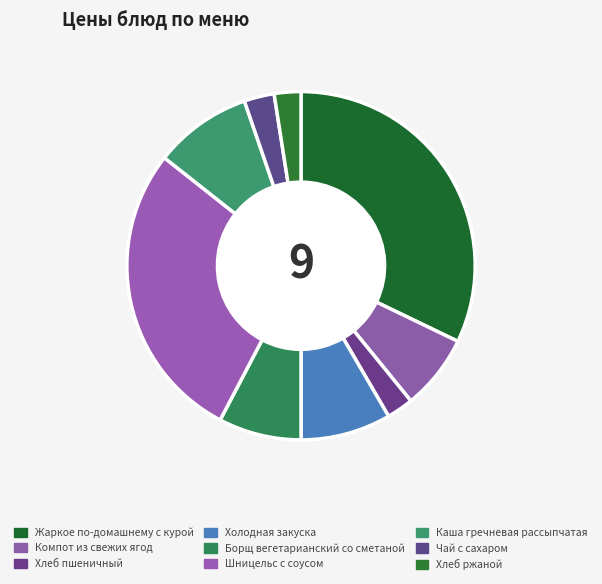

Do Компот из свежих ягод and Чай с сахаром together represent more than half of the pie?

No